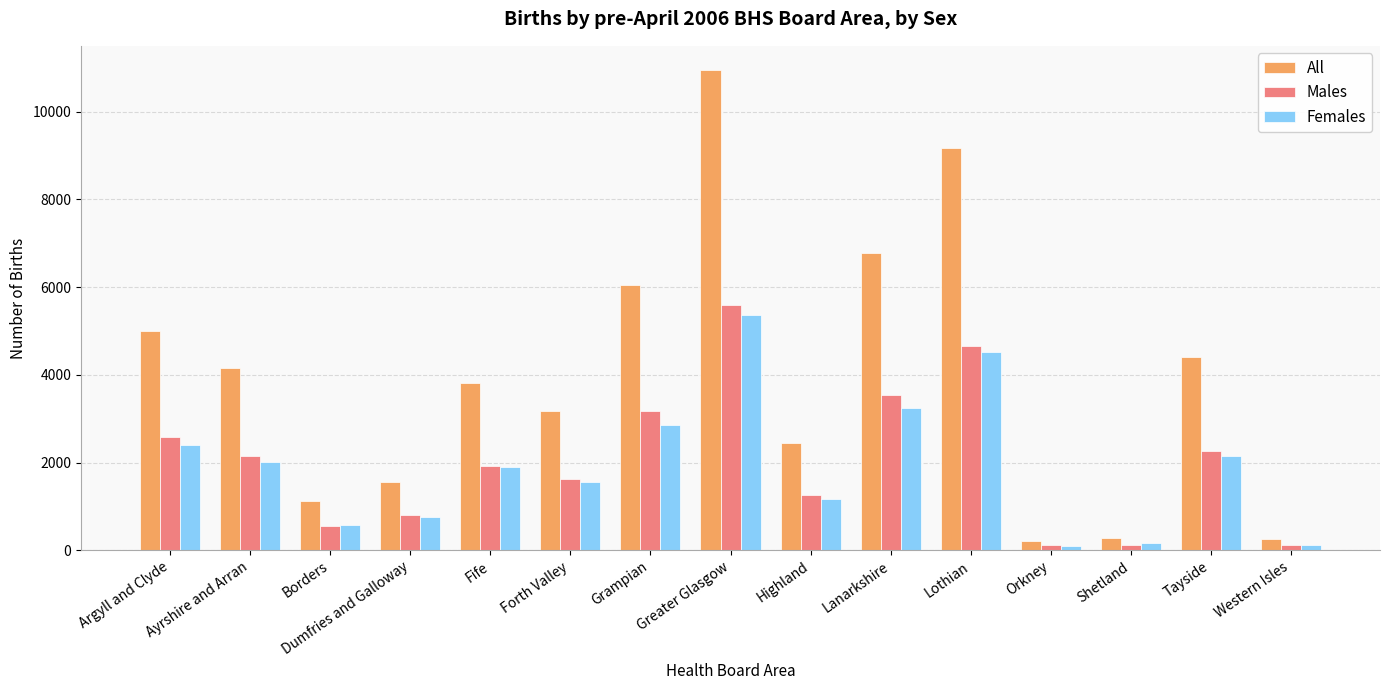

What is the difference between the maximum and minimum values in the All series?

10731